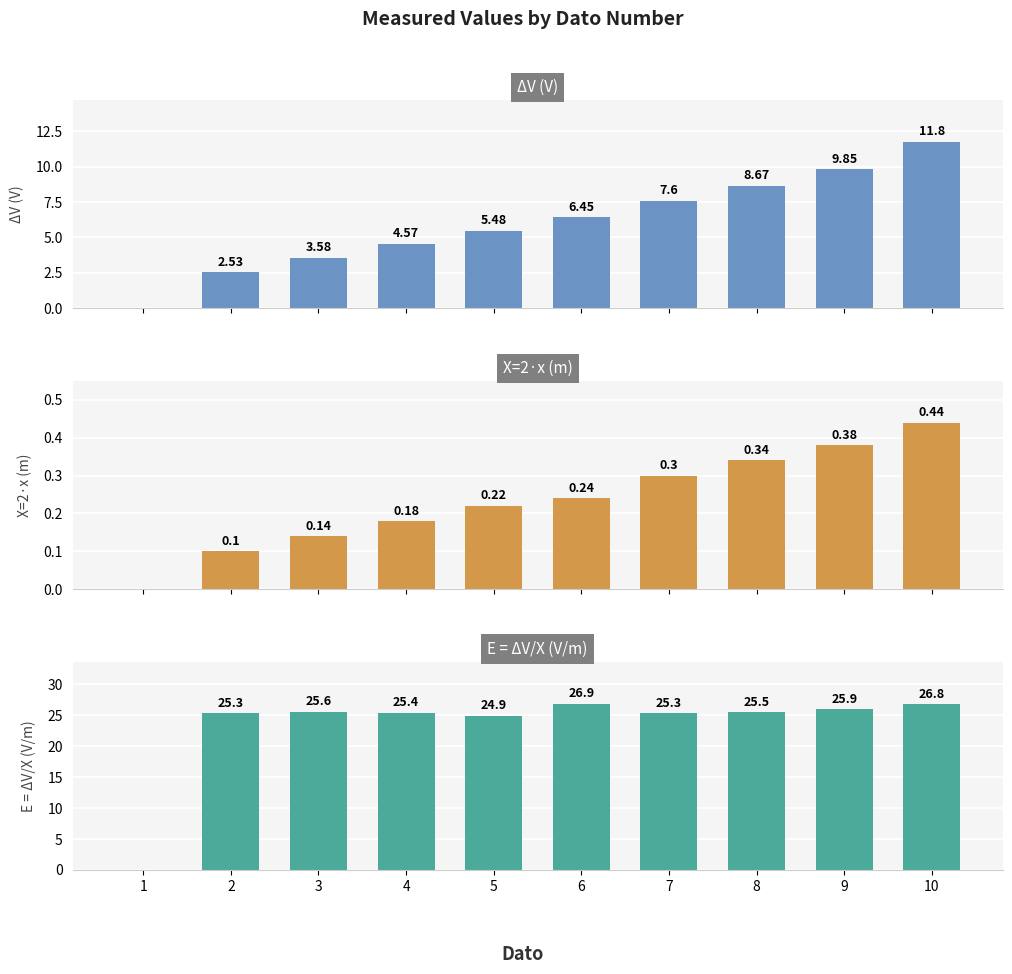

Is it true that X=2·x (m) equals 0.2 at 3?

False